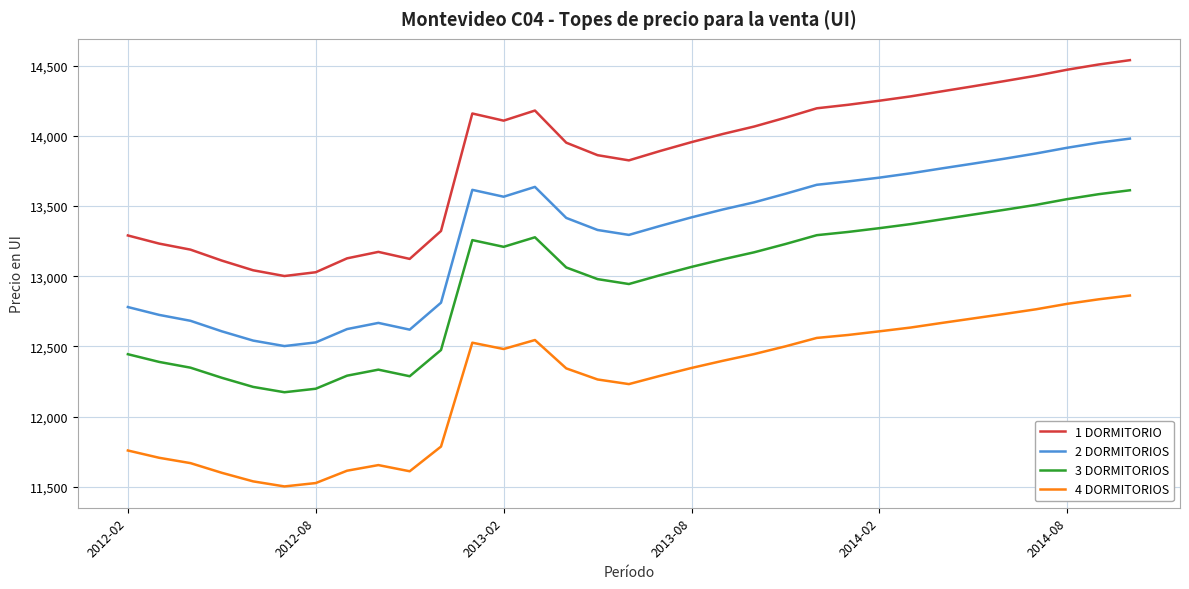

What is the difference between the maximum and minimum values in the 3 DORMITORIOS series?

1439